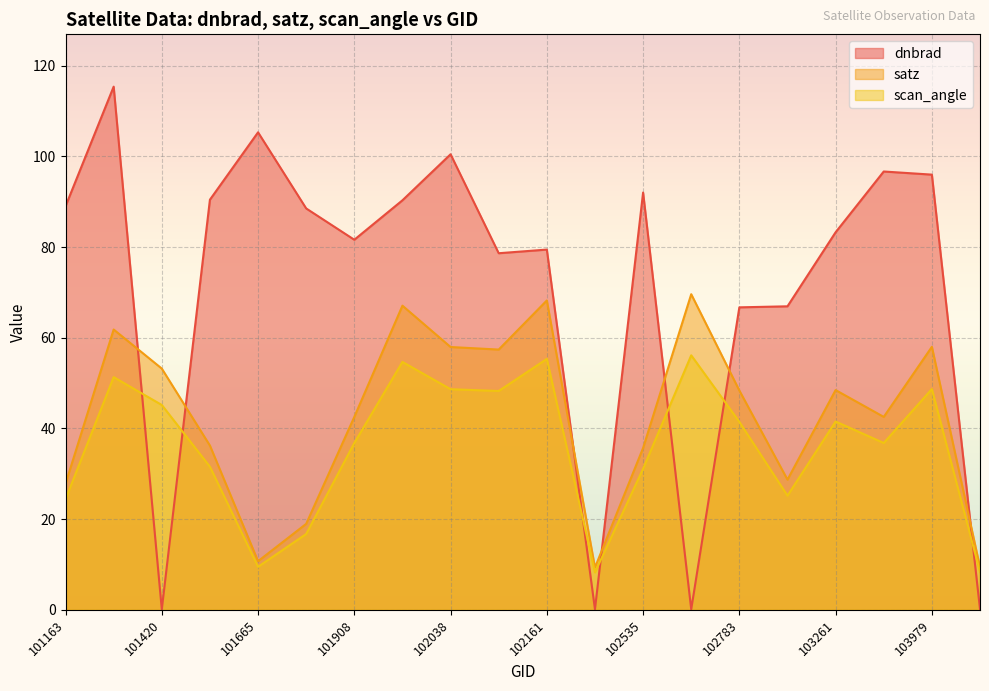

What is the value of the scan_angle point at the 2nd from the left?

51.3